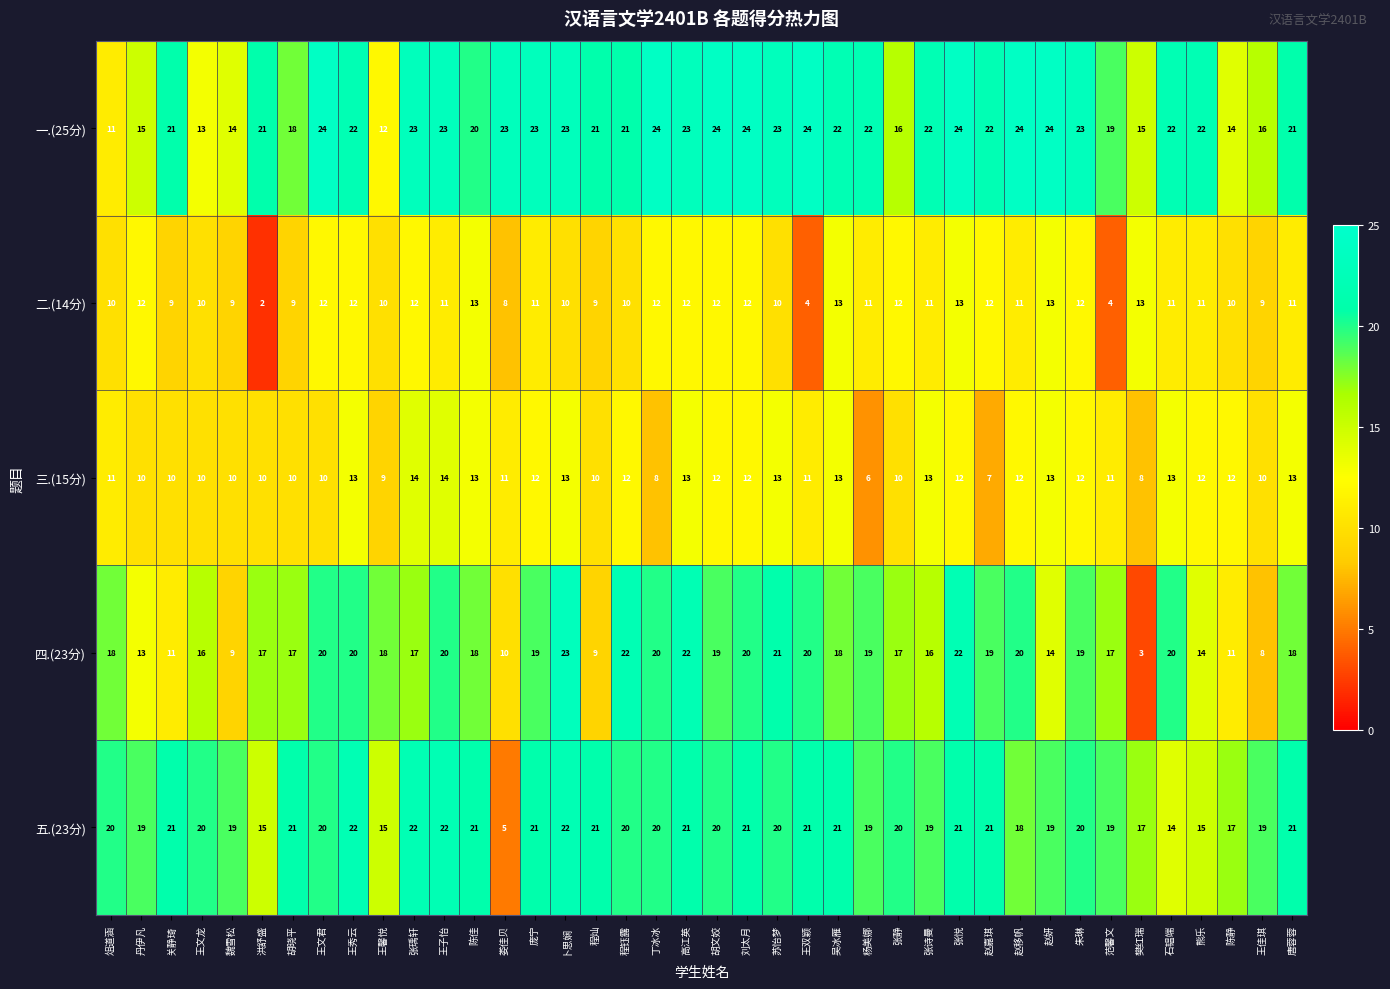

The 二.(14分) series shows 19 at 吴冰雁. True or false?

False